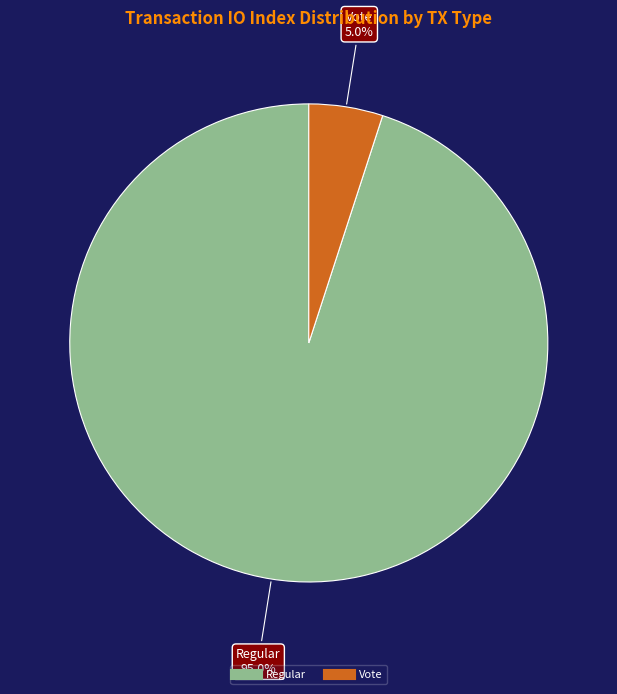

Is Regular the majority of the pie?

Yes